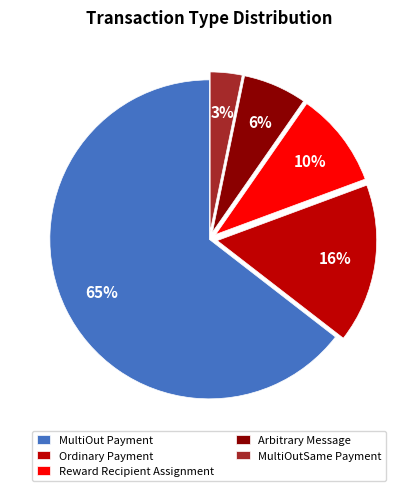

Between MultiOutSame Payment and Ordinary Payment, which is larger?

Ordinary Payment